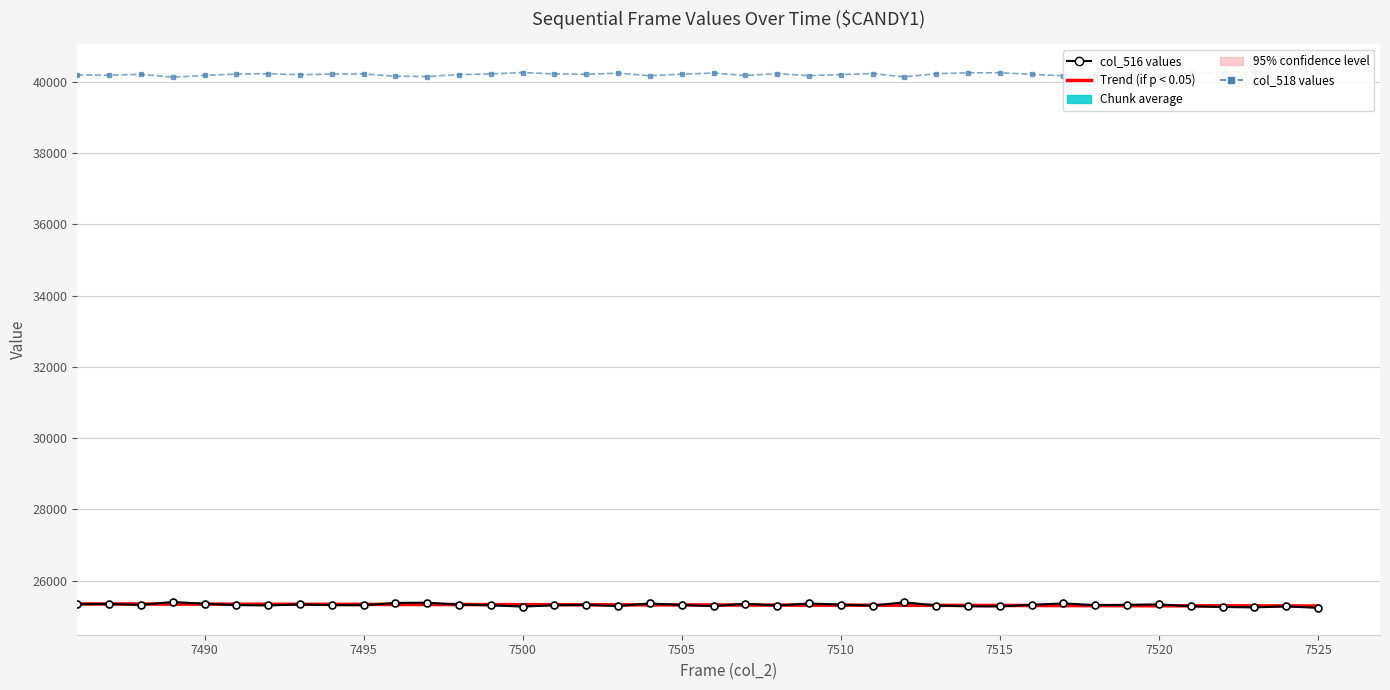

Which series has the widest spread of values?

col_516 values